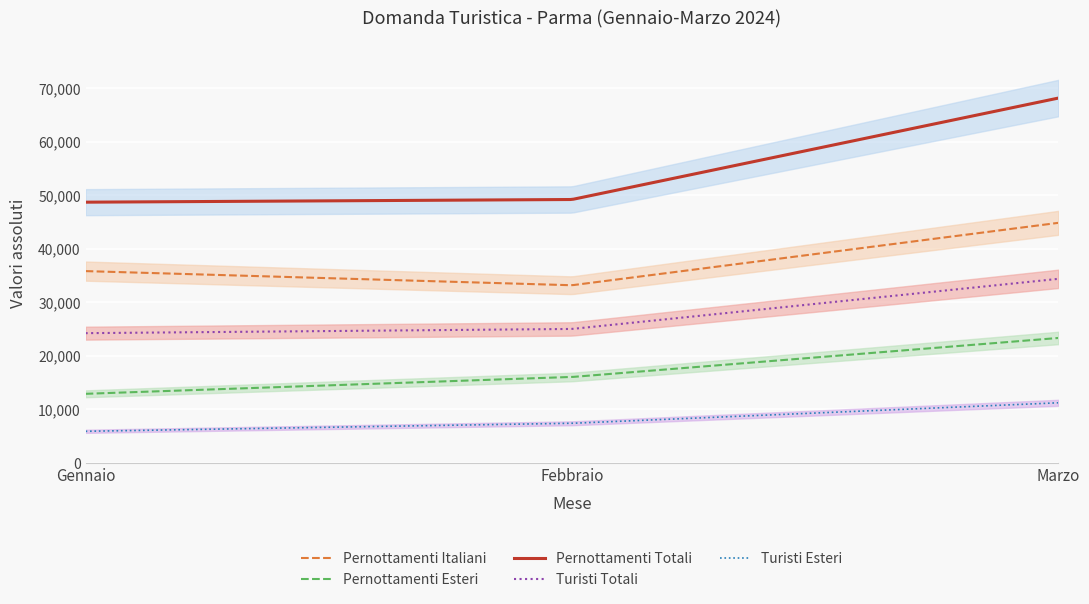

Reading left to right, what are all the values shown in this chart?

Pernottamenti Italiani: 35811	33168	44829
Pernottamenti Esteri: 12881	16023	23315
Pernottamenti Totali: 48692	49191	68144
Turisti Totali: 24215	25002	34365
Turisti Esteri: 5876	7371	11203